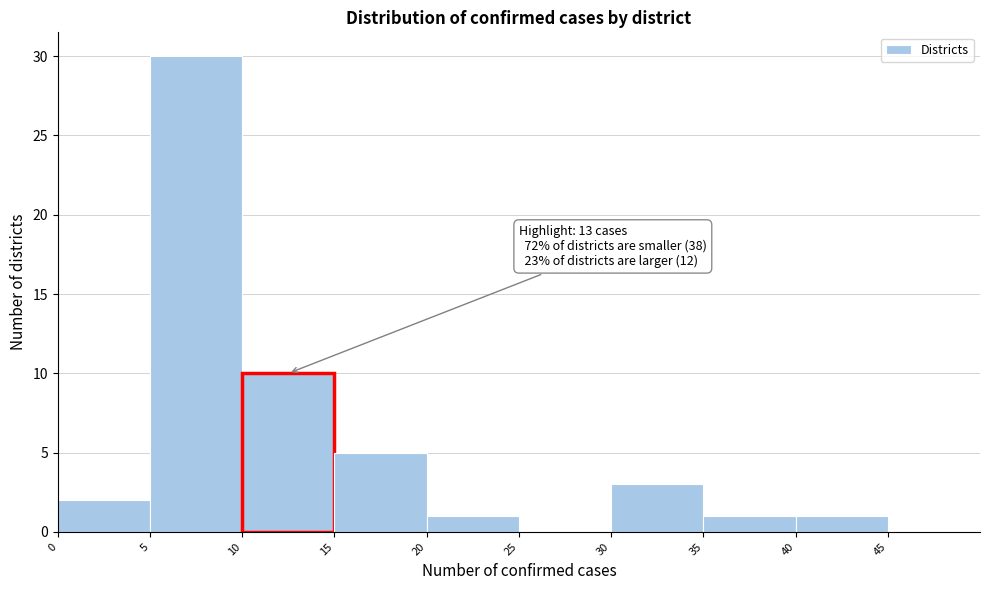

Which range on the x-axis has the tallest bar?

5 to 10